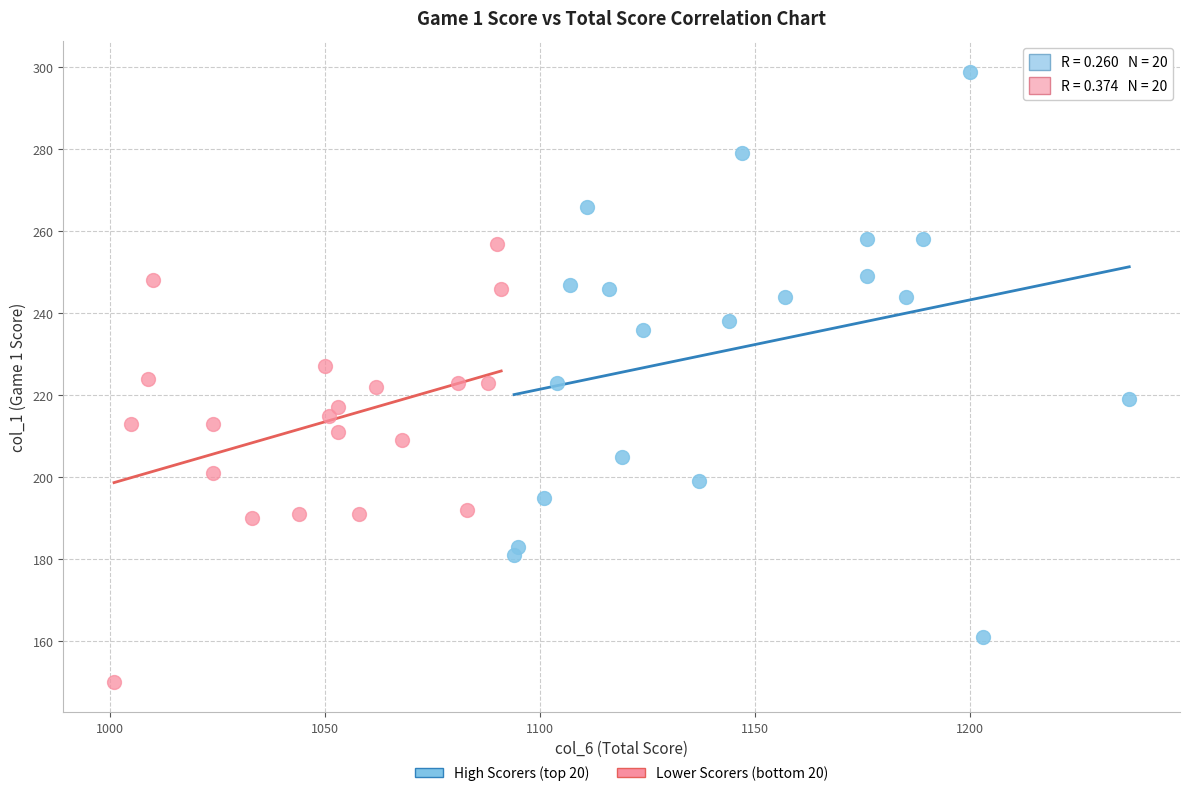

What are all the series names shown in the legend?

High Scorers (top 20), Lower Scorers (bottom 20)